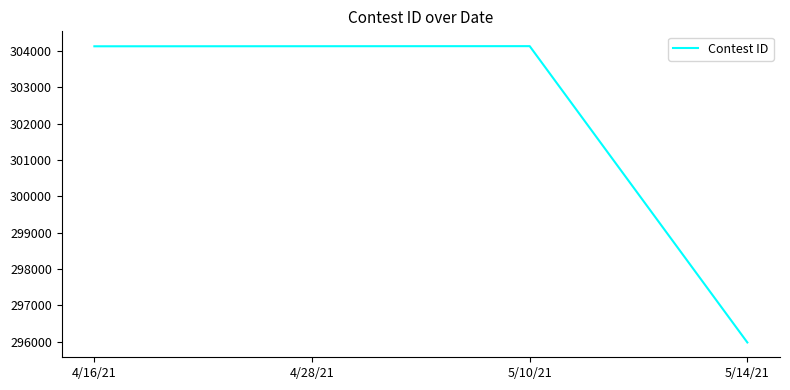

Read the value at 5/10/21.

304132